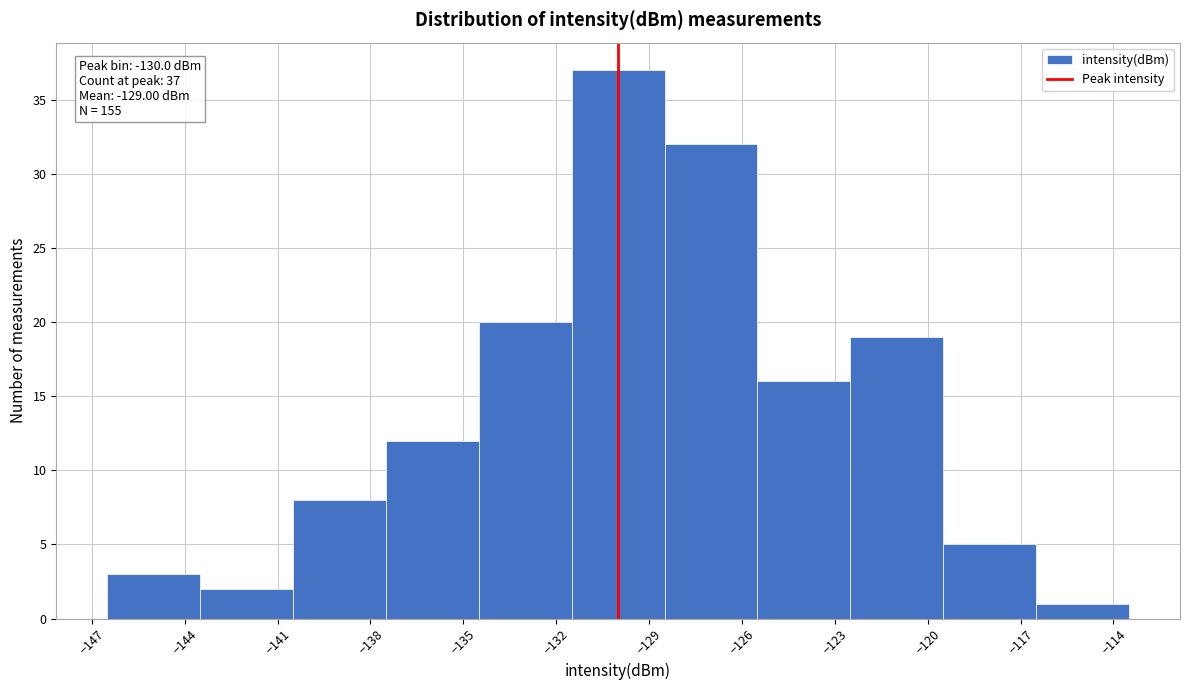

Over which range of the x-axis is the bar tallest?

-131.5 to -128.5